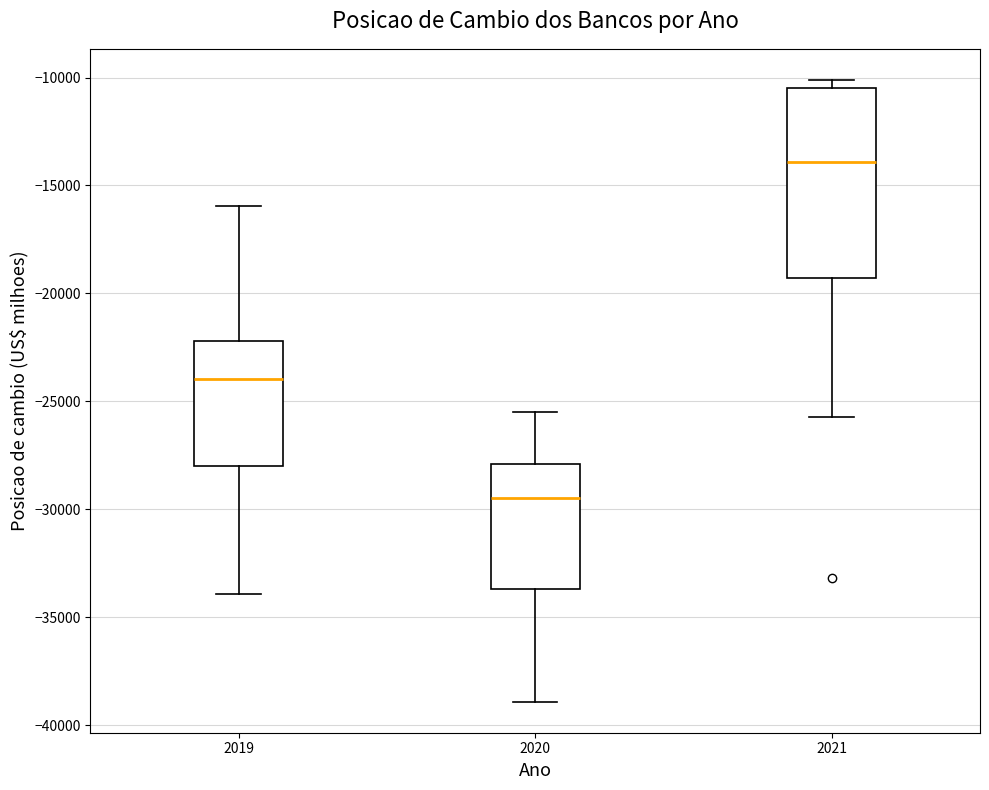

Reading left to right, read every box against the y-axis: the position of its median line, the range the box covers, and the ends of its whiskers. The values are not printed on the chart, so give them approximately, as read against the axis.

2019: median -24000, box -28000 to -22000, whiskers -34000 to -16000
2020: median -29500, box -33500 to -28000, whiskers -39000 to -25500
2021: median -14000, box -19500 to -10500, whiskers -25500 to -10000